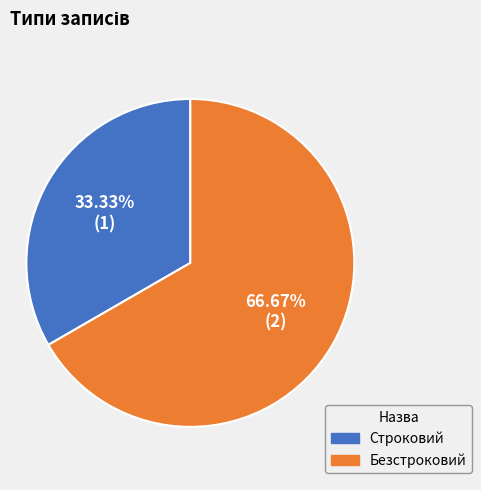

Which slice represents more than half of the pie?

Безстроковий